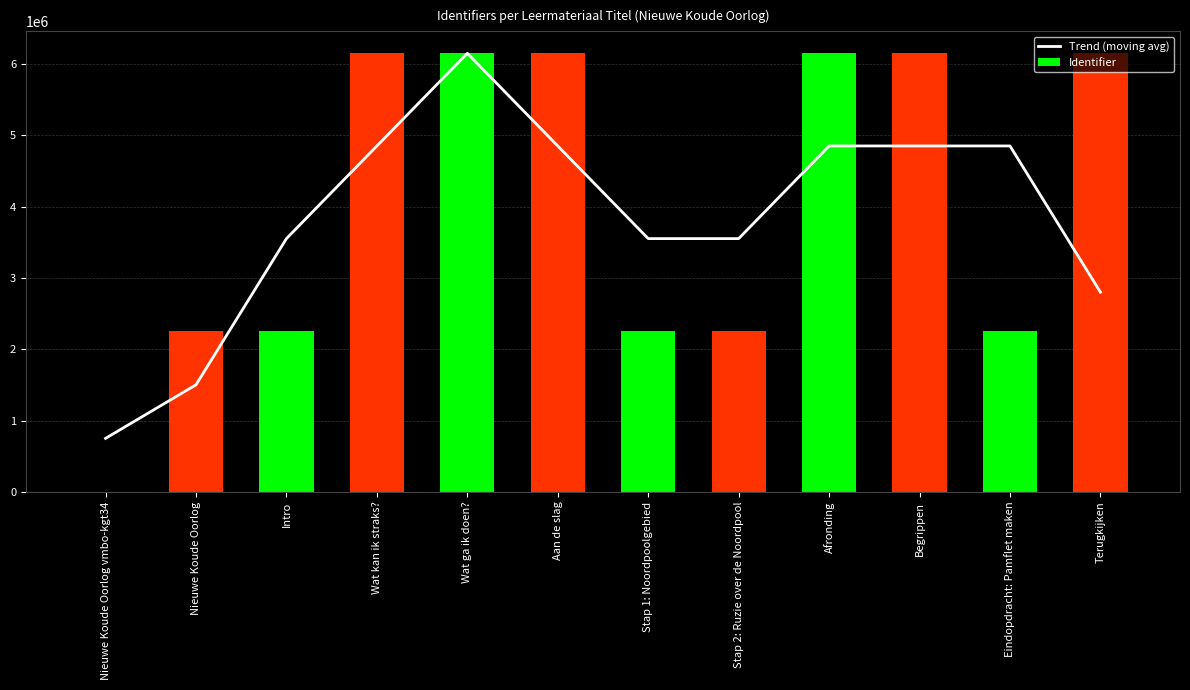

At which category does the chart reach its minimum across all series?

Nieuwe Koude Oorlog vmbo-kgt34